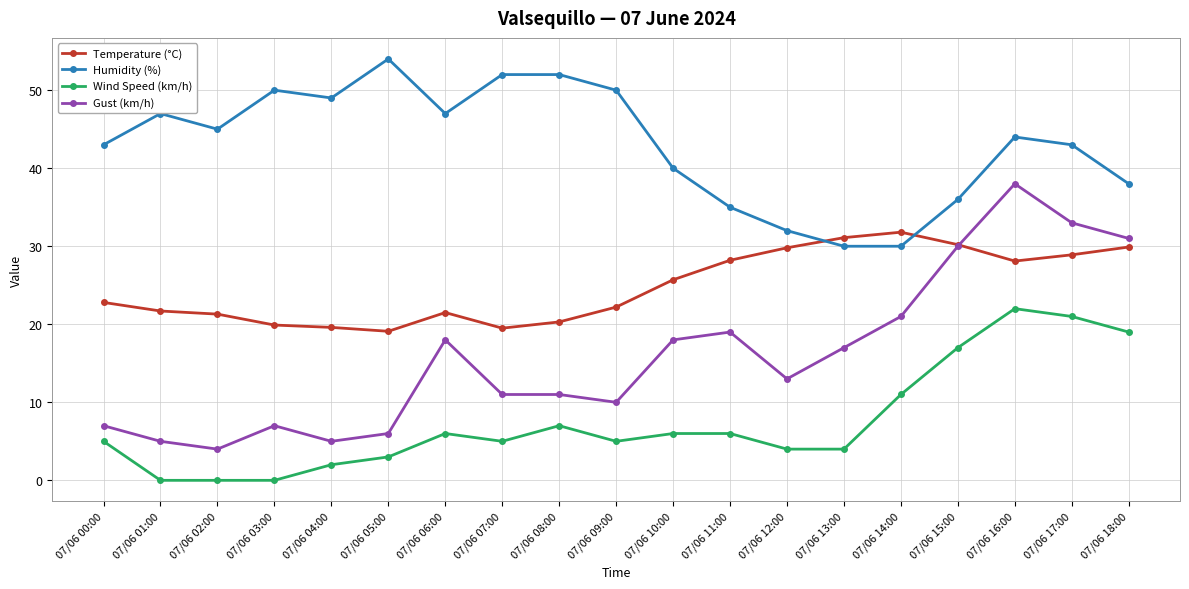

Does the chart have visible grid lines?

Yes